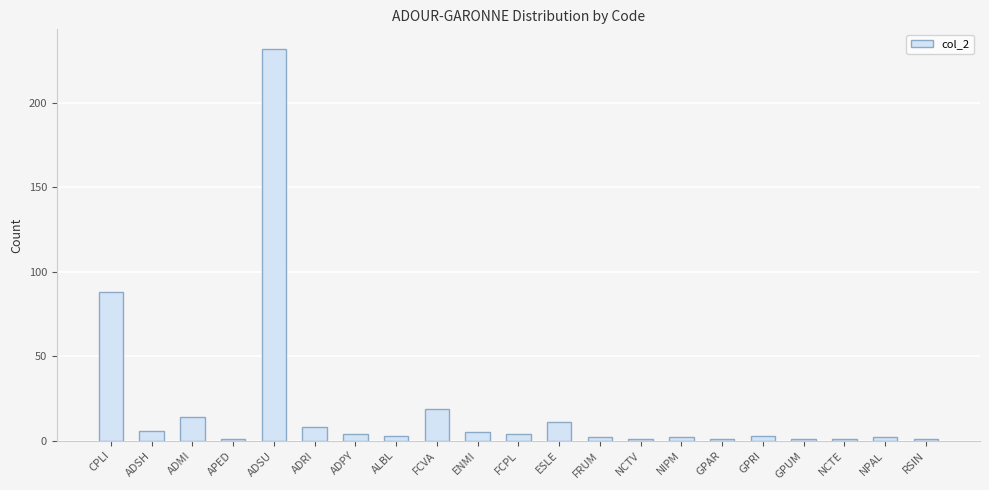

How many distinct data groups are displayed?

1